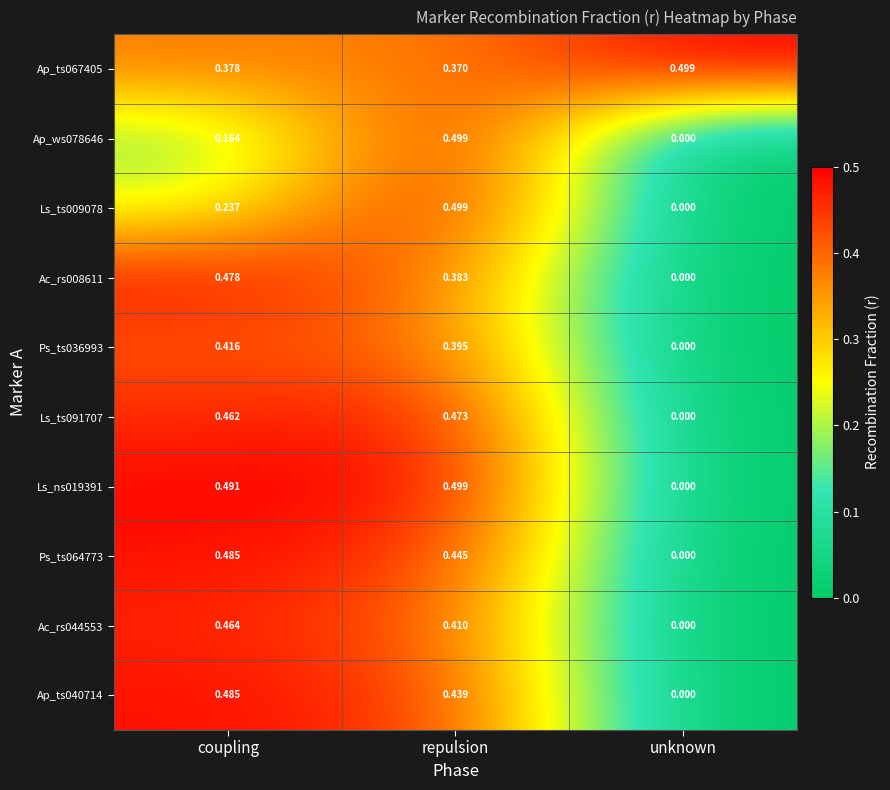

Where is Ac_rs008611 nearest to the value 0?

unknown